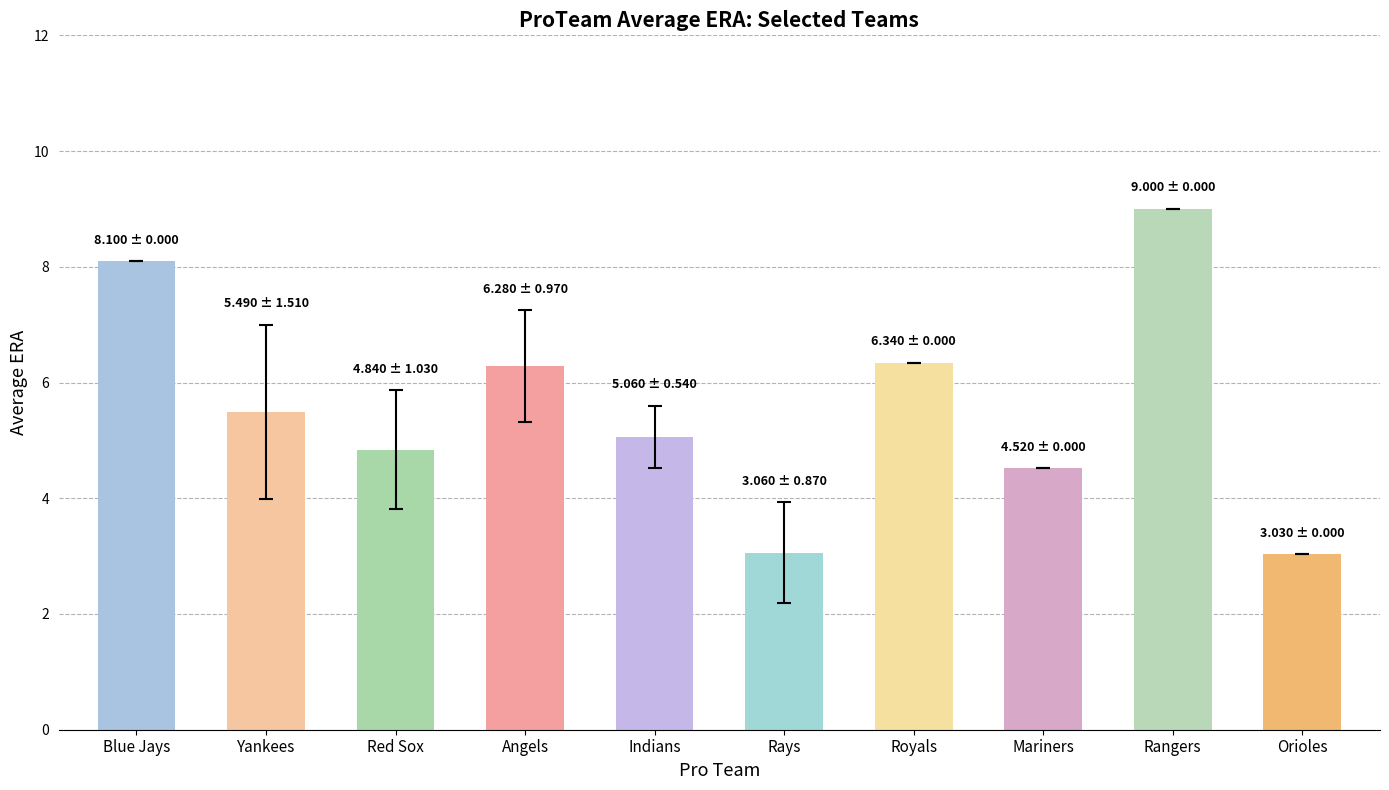

The value at Rays is 5.5. True or false?

False